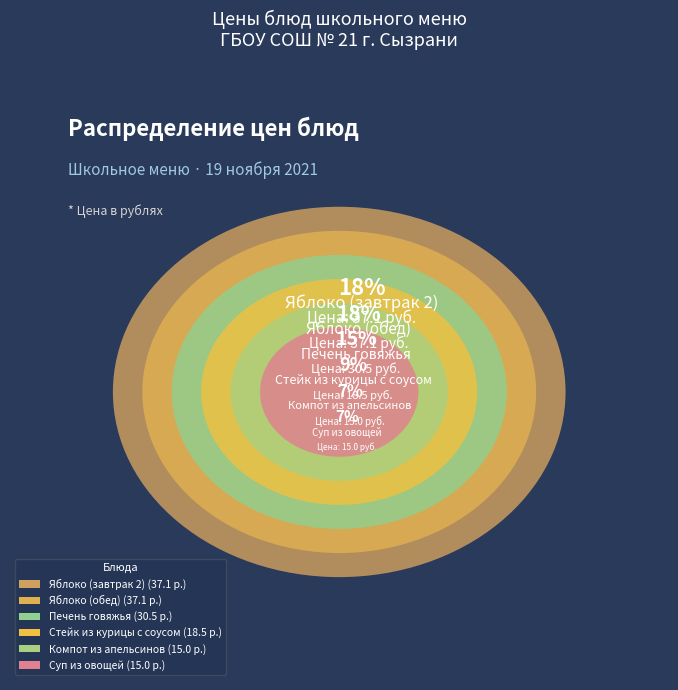

Does Яблоко (обед) account for over 50% of the chart?

No